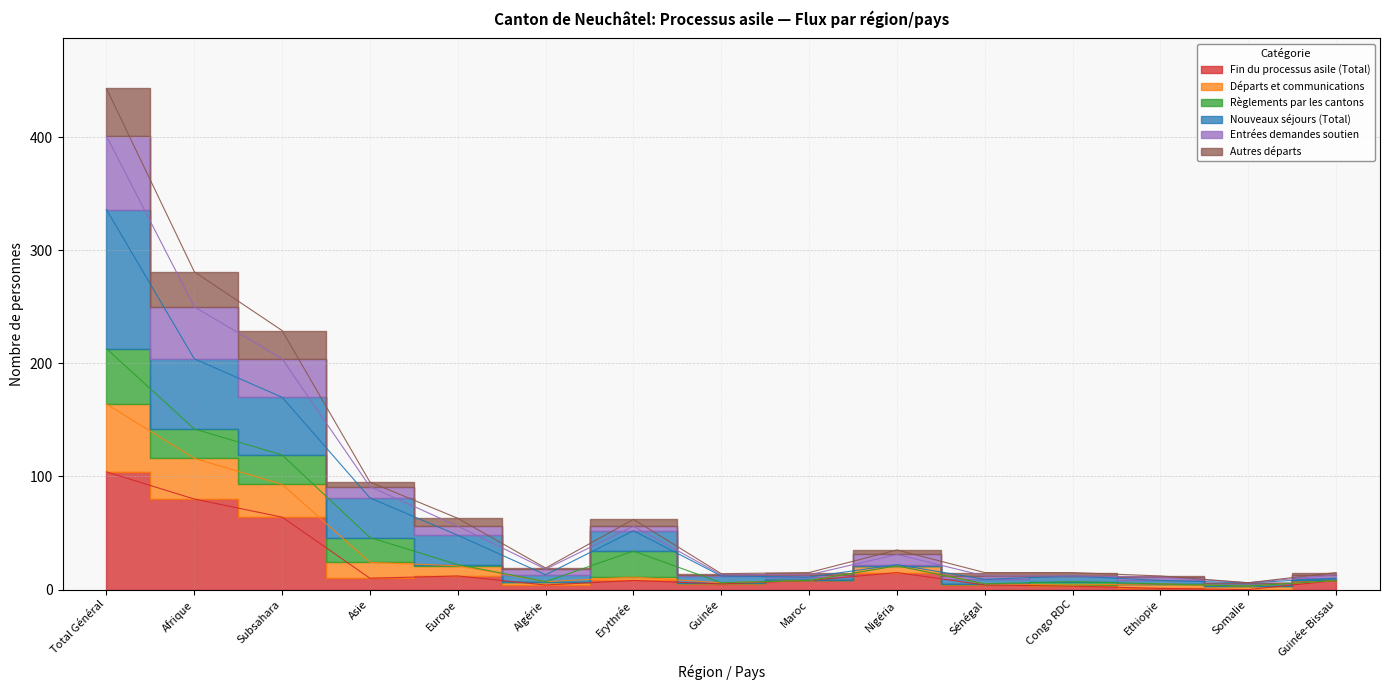

What position from the left is Asie?

4